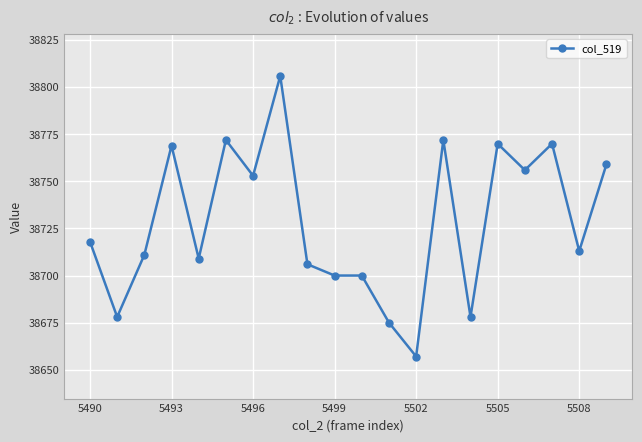

How many lines are shown in the chart?

1